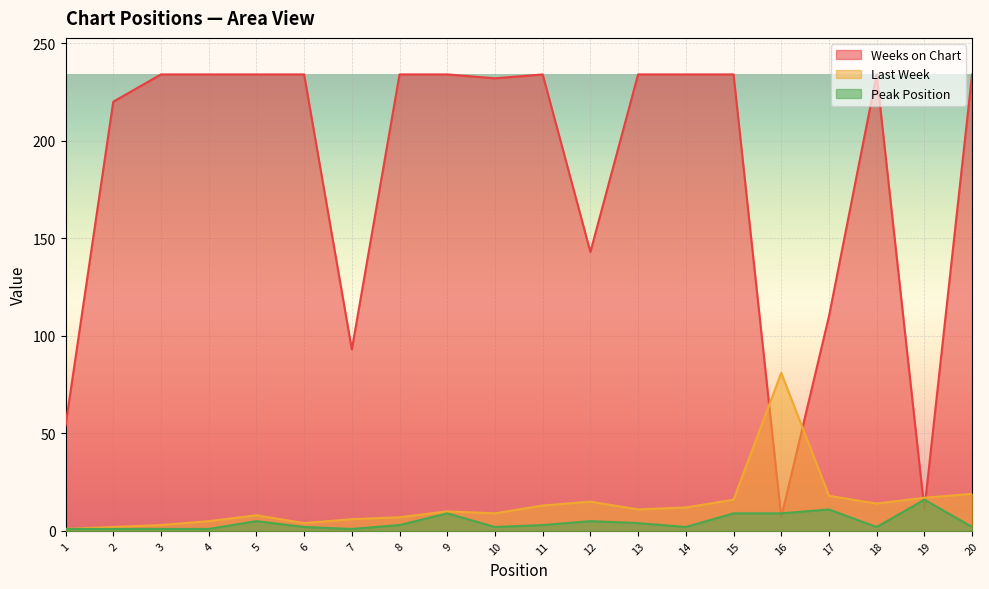

True or false: Last Week and Peak Position cross at least once.

False